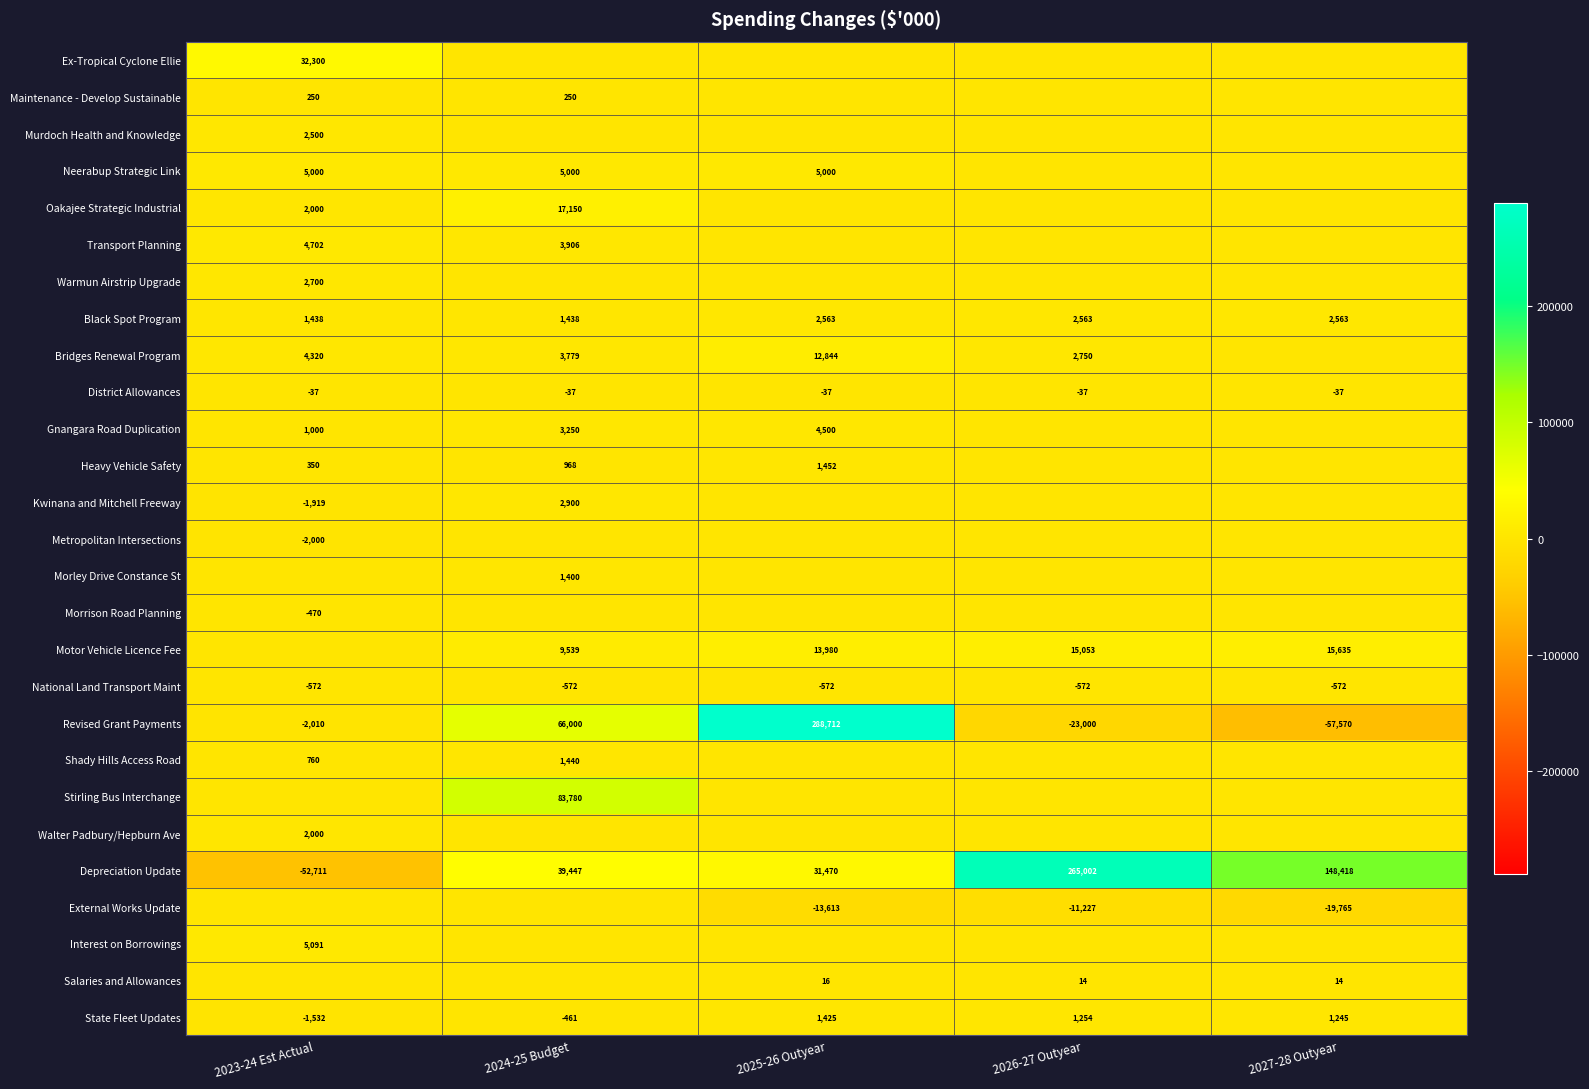

Which has a higher value, 2024-25 Budget or 2023-24 Est Actual?

2023-24 Est Actual